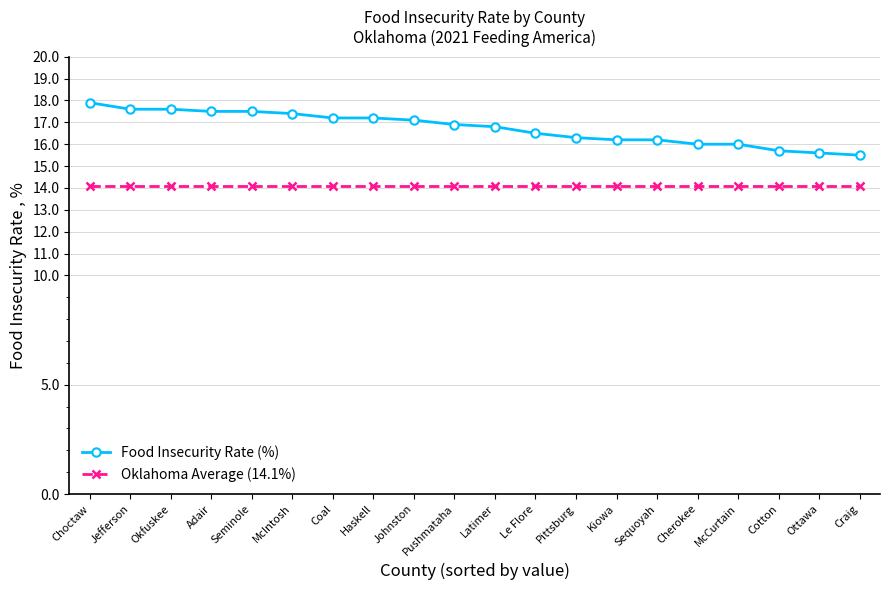

Reading left to right, list all the values displayed in this chart.

Food Insecurity Rate (%): 17.9	17.6	17.6	17.5	17.5	17.4	17.2	17.2	17.1	16.9	16.8	16.5	16.3	16.2	16.2	16.0	16.0	15.7	15.6	15.5
Oklahoma Average (14.1%): 14.1	14.1	14.1	14.1	14.1	14.1	14.1	14.1	14.1	14.1	14.1	14.1	14.1	14.1	14.1	14.1	14.1	14.1	14.1	14.1